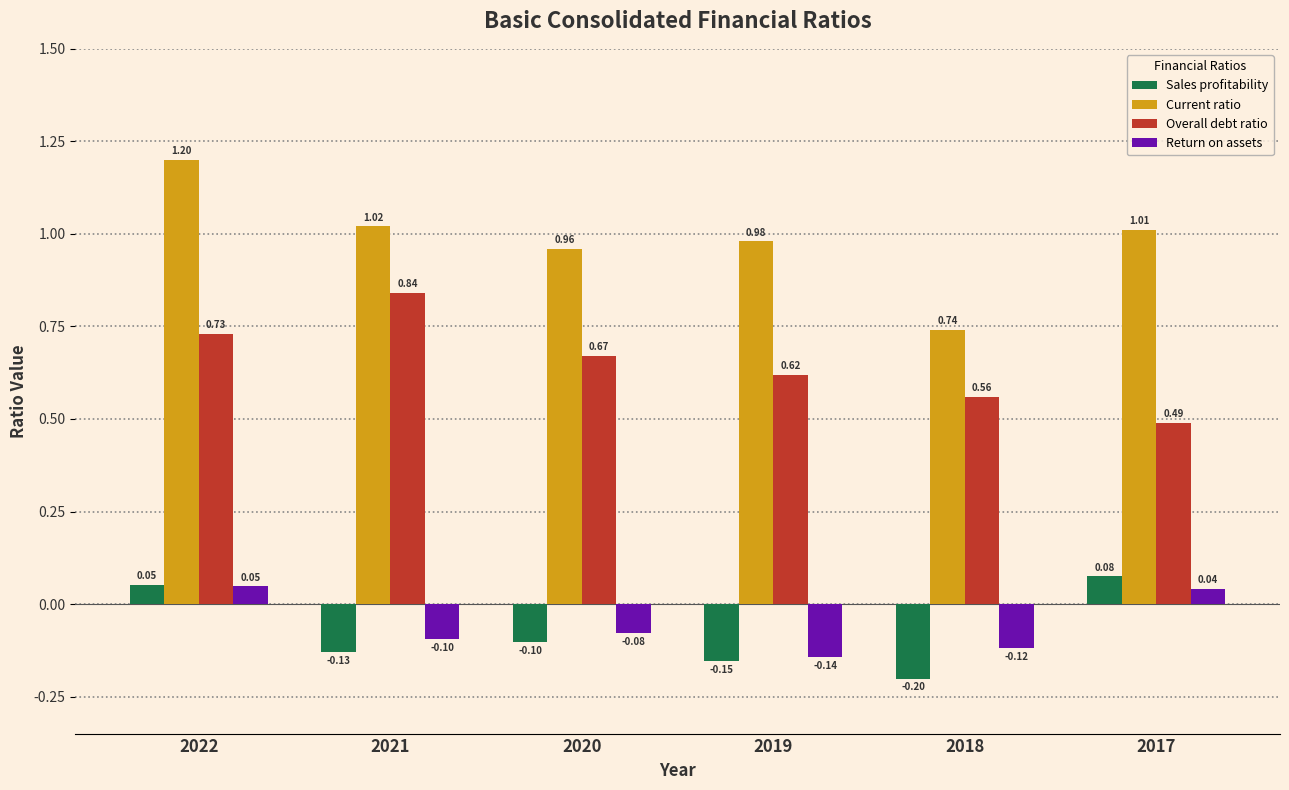

How many bars are there in total?

24